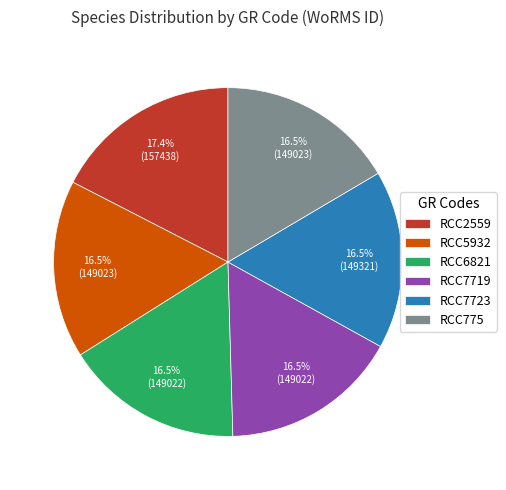

Does RCC775 account for over 50% of the chart?

No